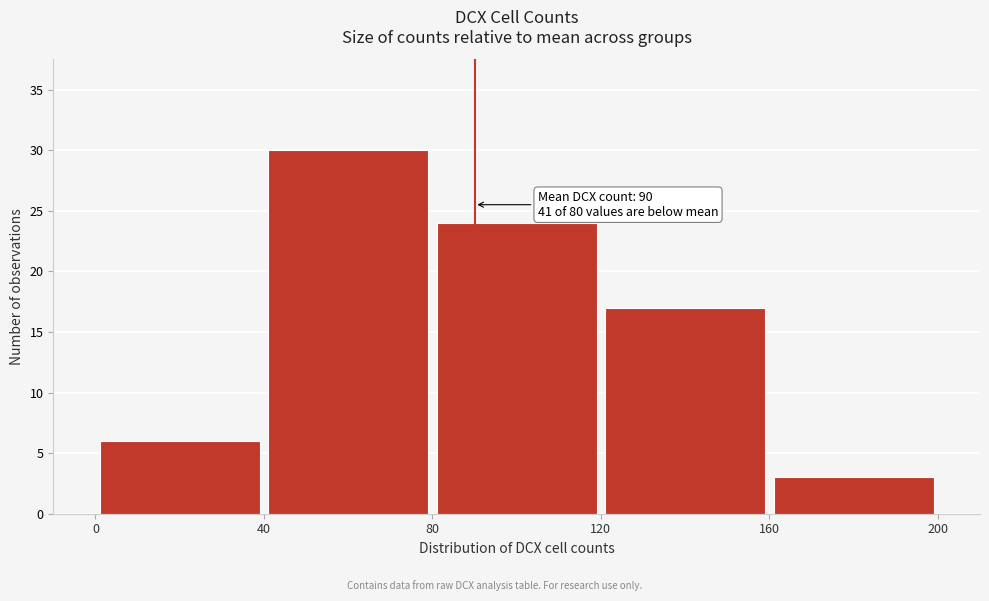

Which range on the x-axis has the tallest bar?

40 to 80